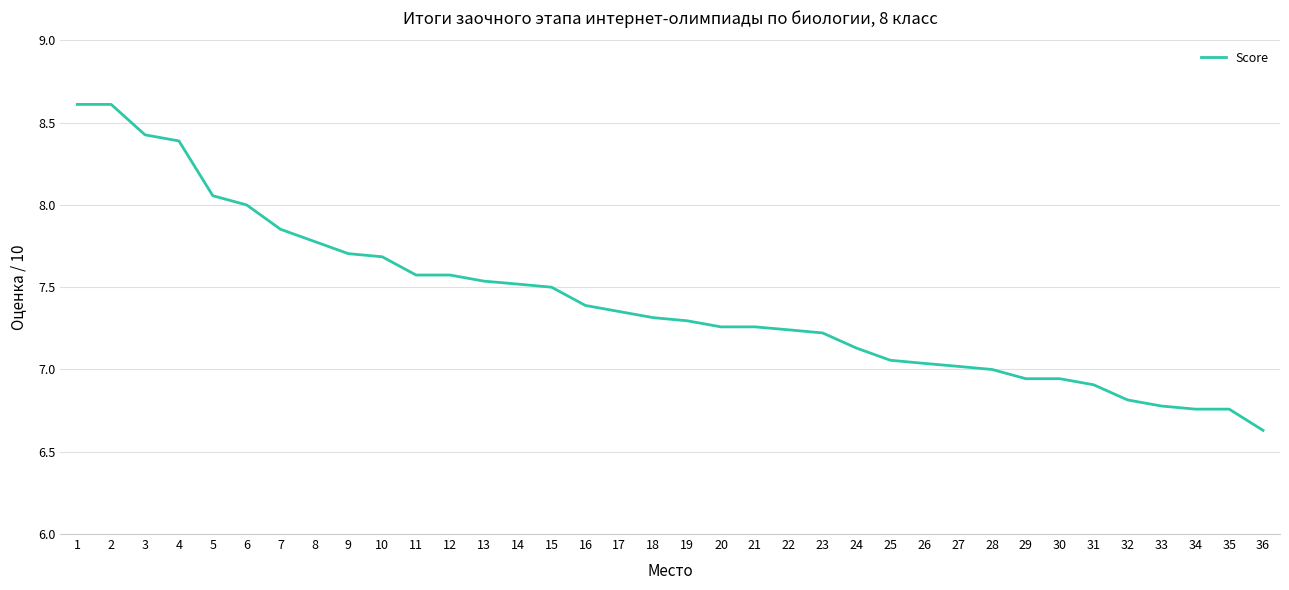

What is the greatest value displayed?

8.6